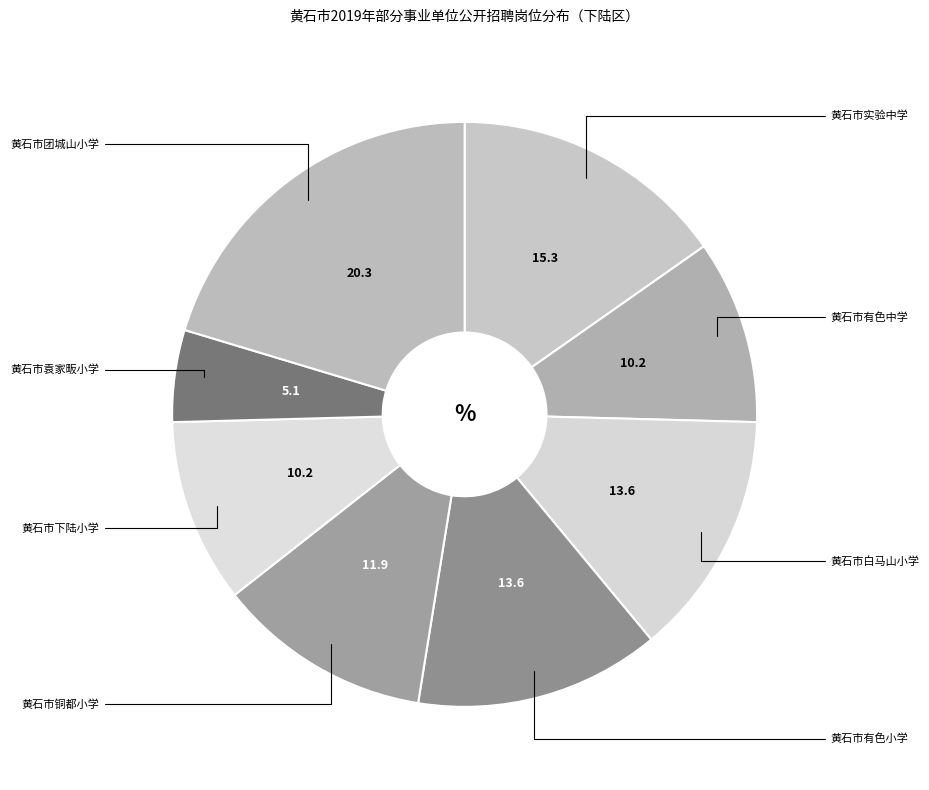

The 黄石市下陆小学 slice represents 1% of the pie. True or false?

False